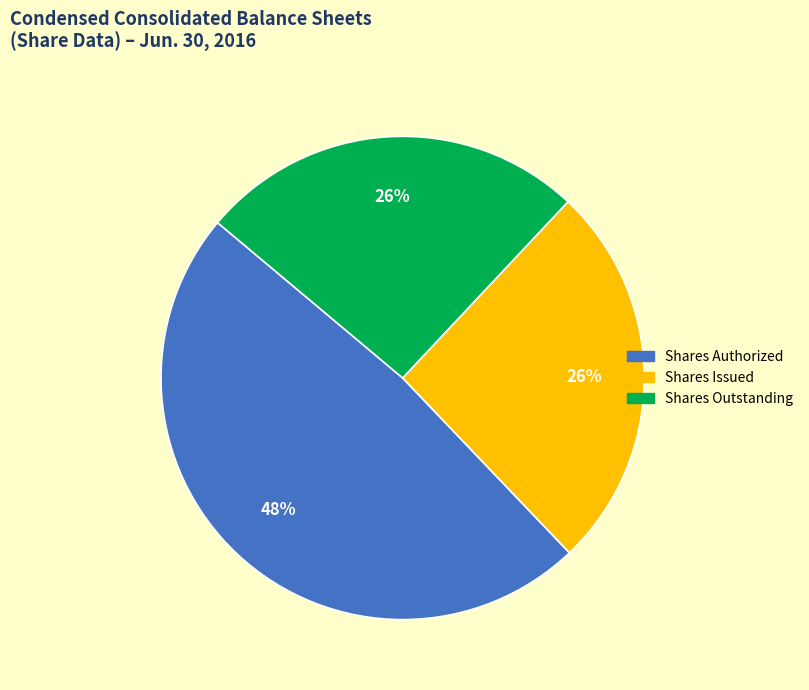

How many segments does this pie chart have?

3